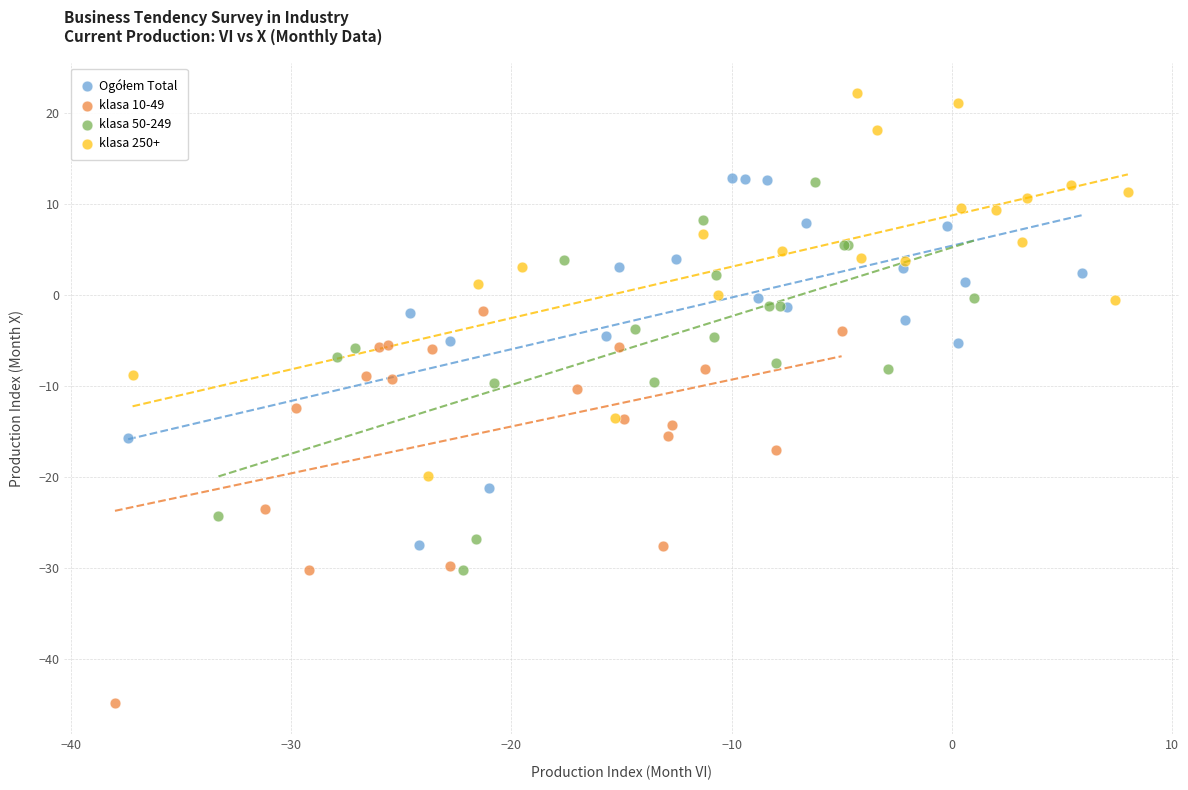

Which series reaches the minimum Y coordinate?

klasa 10-49